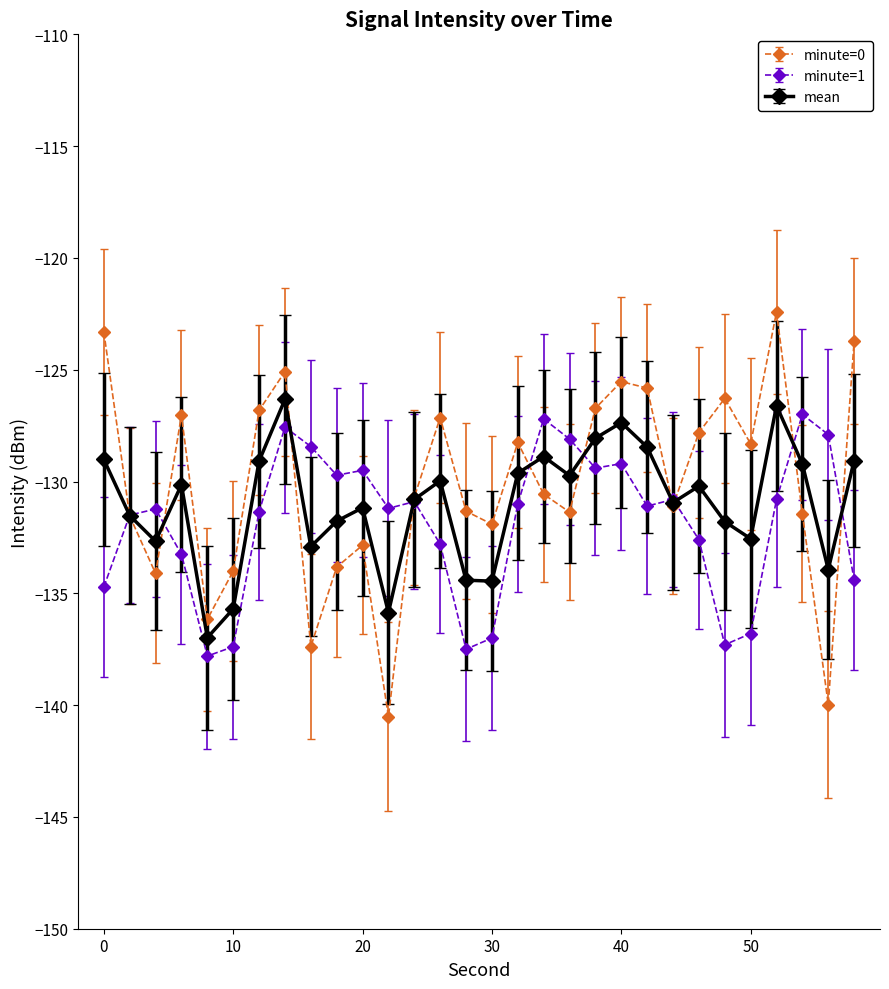

Is this an area chart (filled region under the line)?

No